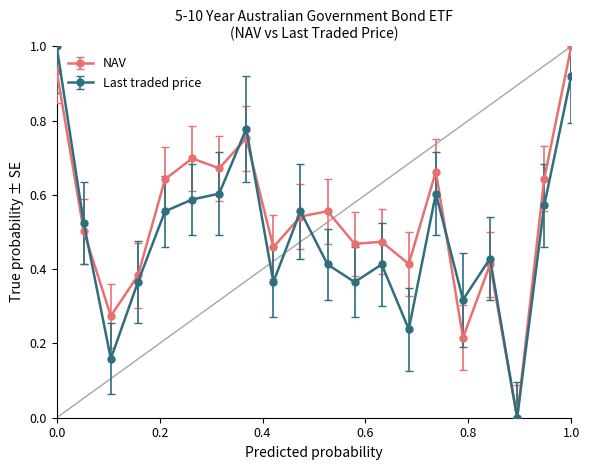

Rank the series by their average value, from highest to lowest.

NAV, Last traded price